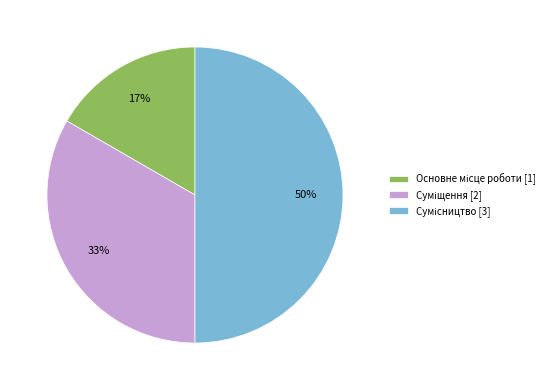

To the nearest percent, what is the average slice percentage?

33%